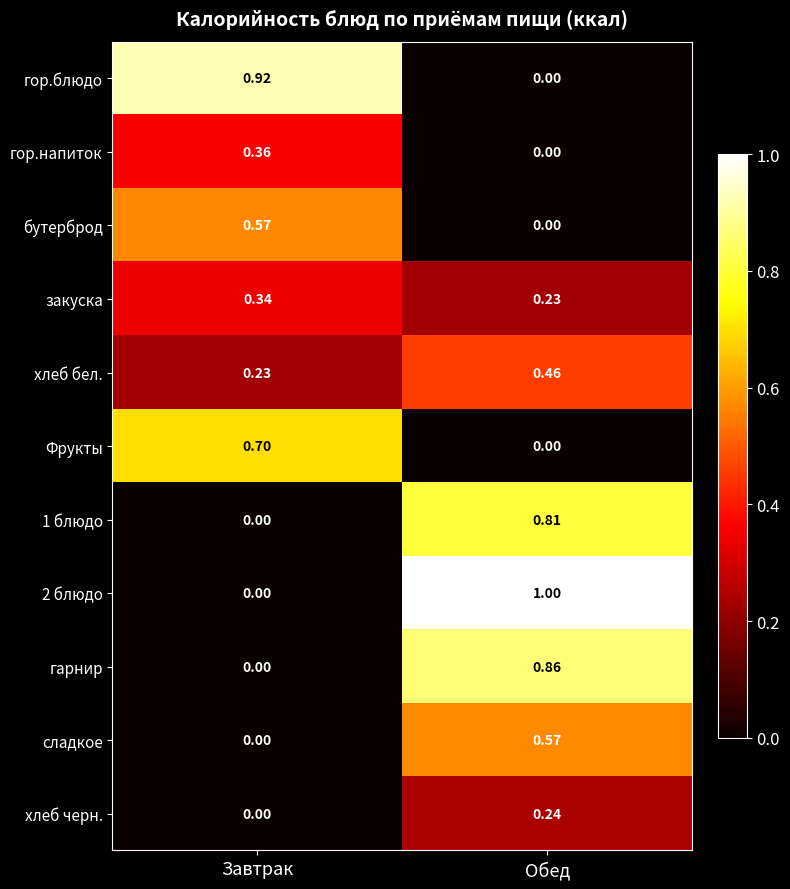

Is the value of закуска at Завтрак greater than the value of хлеб черн. at Завтрак?

Yes